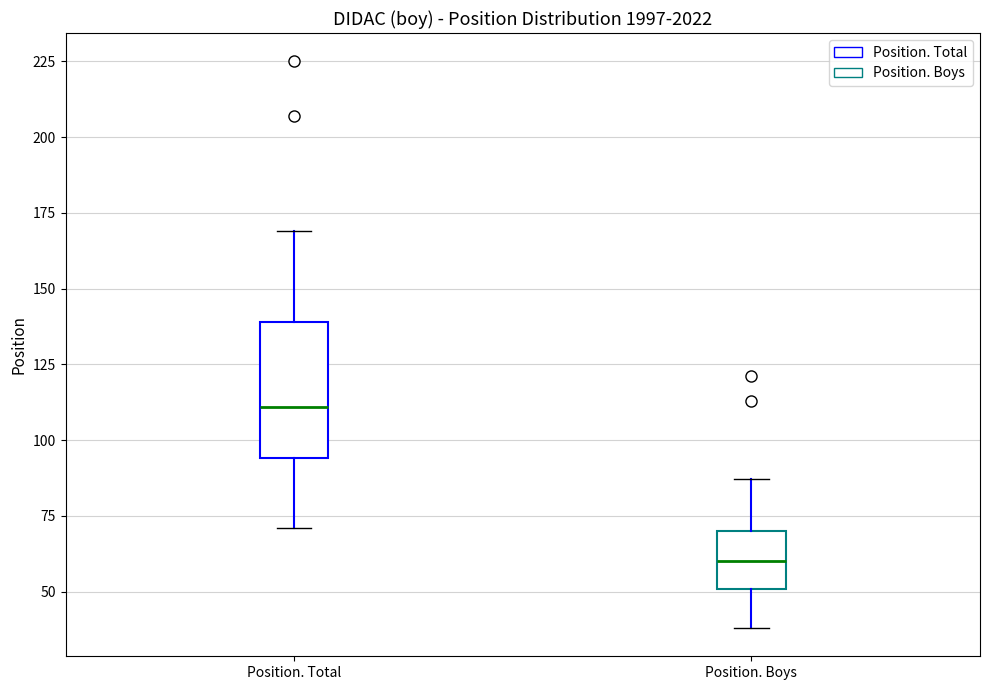

Comparing the boxes themselves (not the whiskers), which one is the tallest?

Position. Total